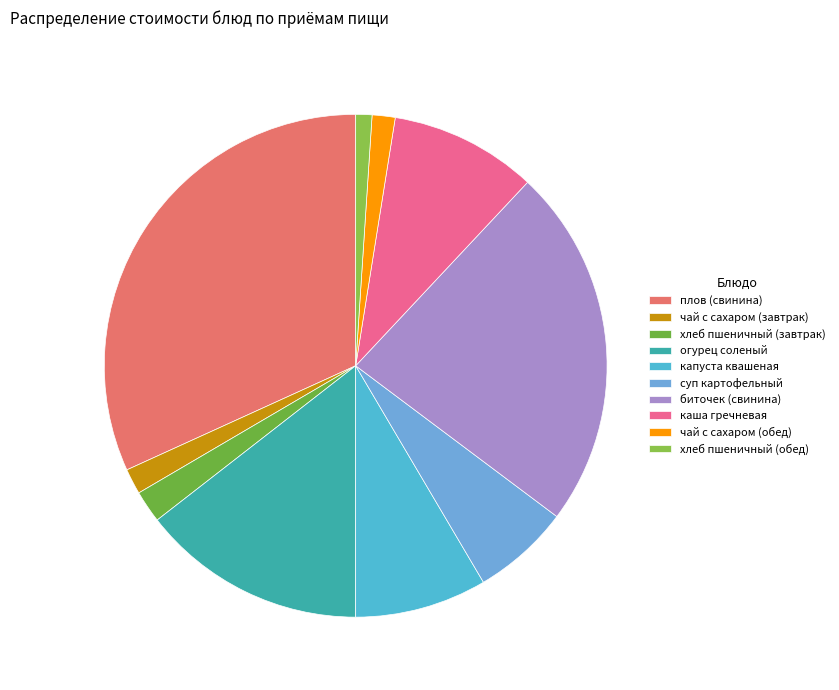

Rank the categories by value from highest to lowest.

плов (свинина), биточек (свинина), огурец соленый, каша гречневая, капуста квашеная, суп картофельный, хлеб пшеничный (завтрак), чай с сахаром (завтрак), чай с сахаром (обед), хлеб пшеничный (обед)